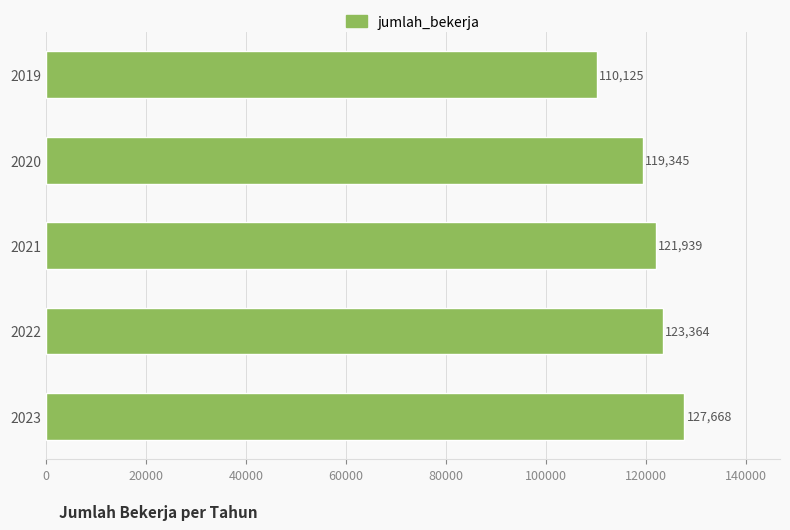

Count the number of categories in the chart.

5